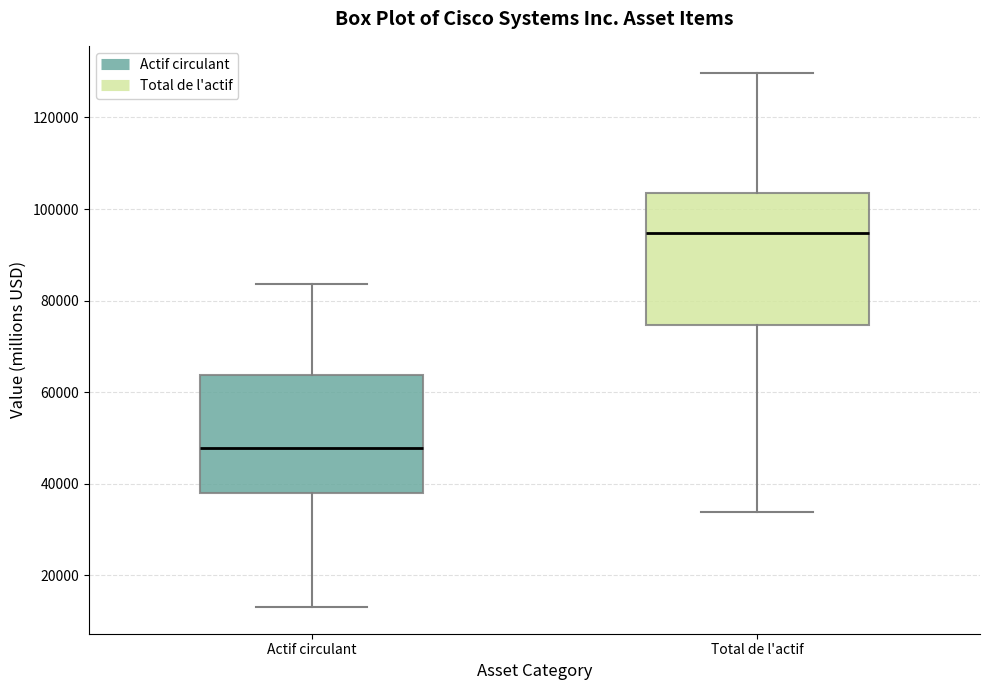

Reading left to right, read every box against the y-axis: the position of its median line, the range the box covers, and the ends of its whiskers. The values are not printed on the chart, so give them approximately, as read against the axis.

Actif circulant: median 48000, box 38000 to 64000, whiskers 14000 to 84000
Total de l'actif: median 94000, box 74000 to 104000, whiskers 34000 to 130000